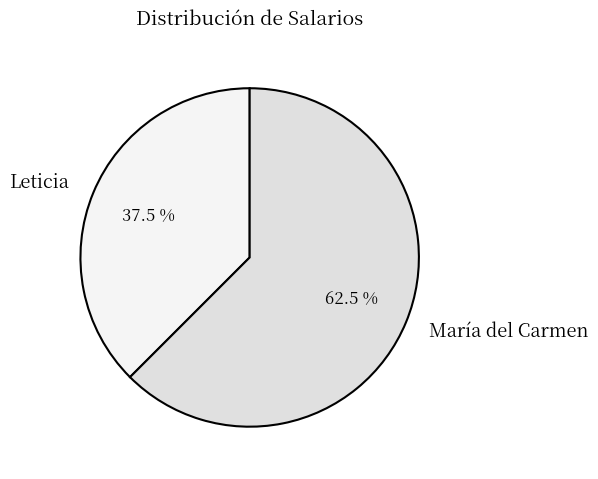

Which has a higher value, Leticia or María del Carmen?

María del Carmen